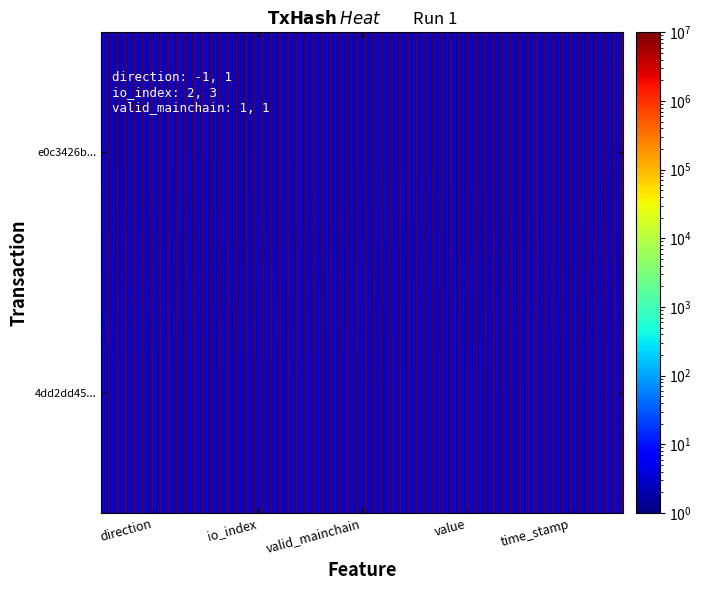

What is the difference between the e0c3426b8367ff4d8cdc153463a3703c1c11ff2 values at io_index and direction?

3.0